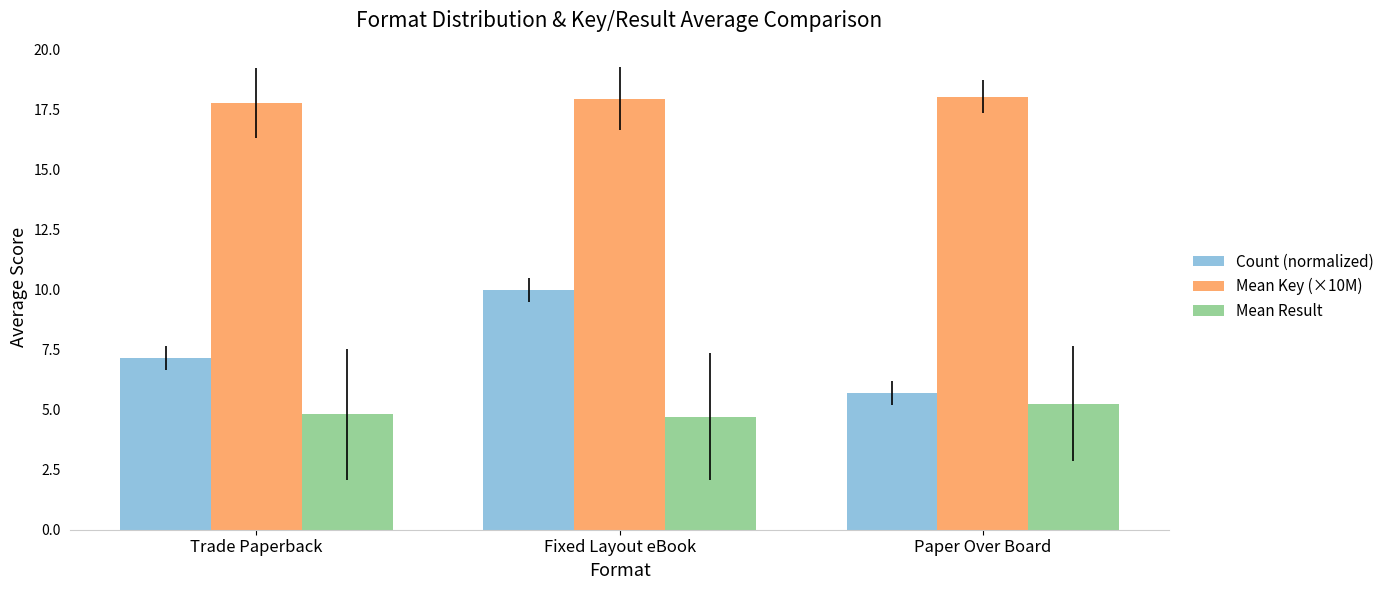

Is the value of Count (normalized) at Trade Paperback greater than the value of Mean Key (×10M) at Fixed Layout eBook?

No